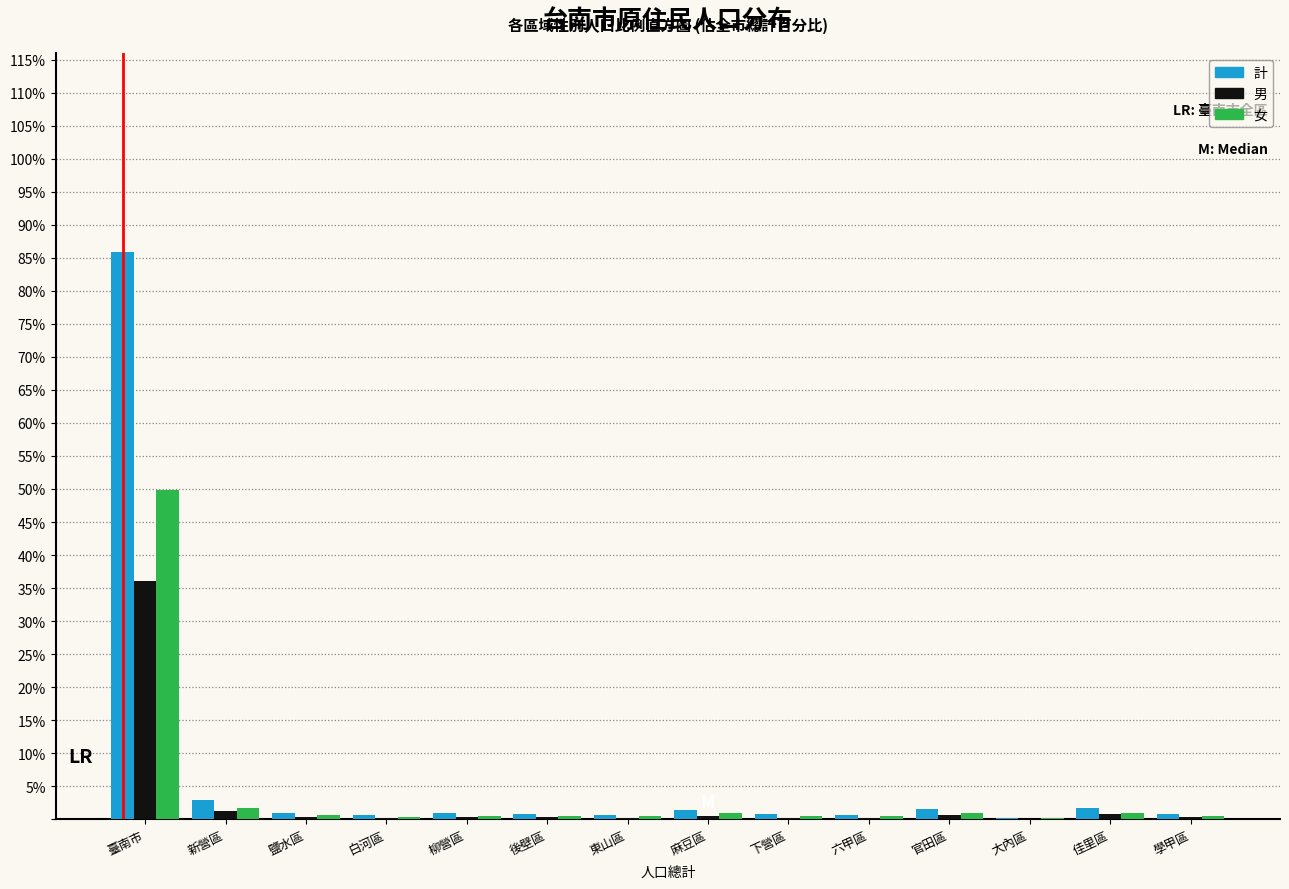

Which label corresponds to the largest value in the chart?

臺南市